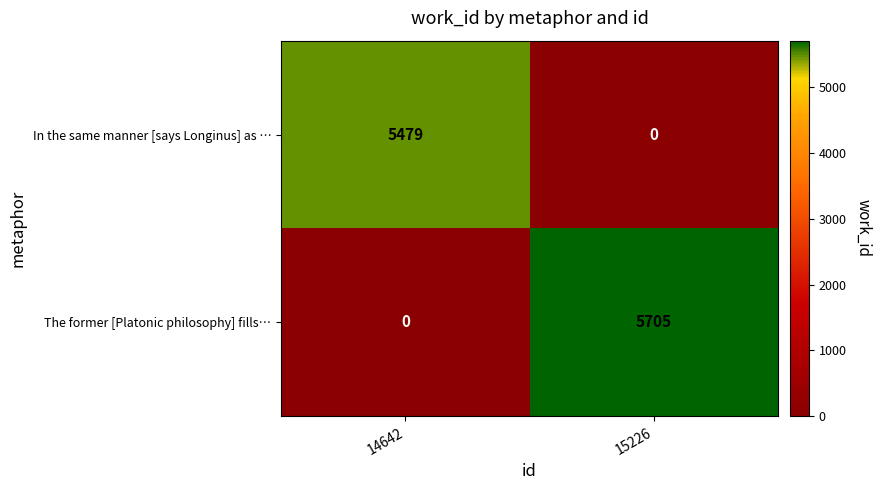

True or false: In the same manner [says Longinus] as … has a value of 0 at 15226.

True